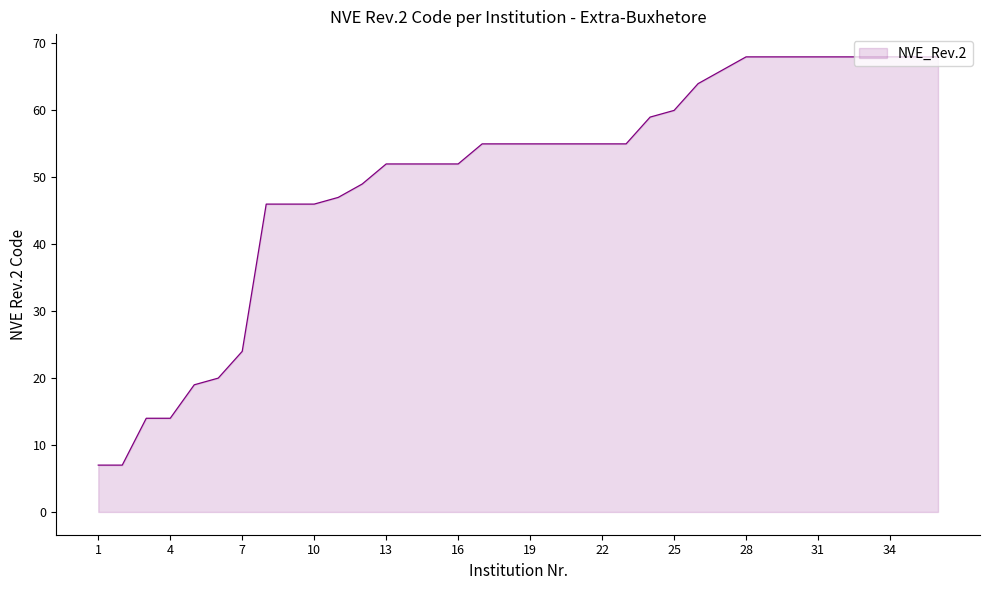

What is the greatest value displayed?

68